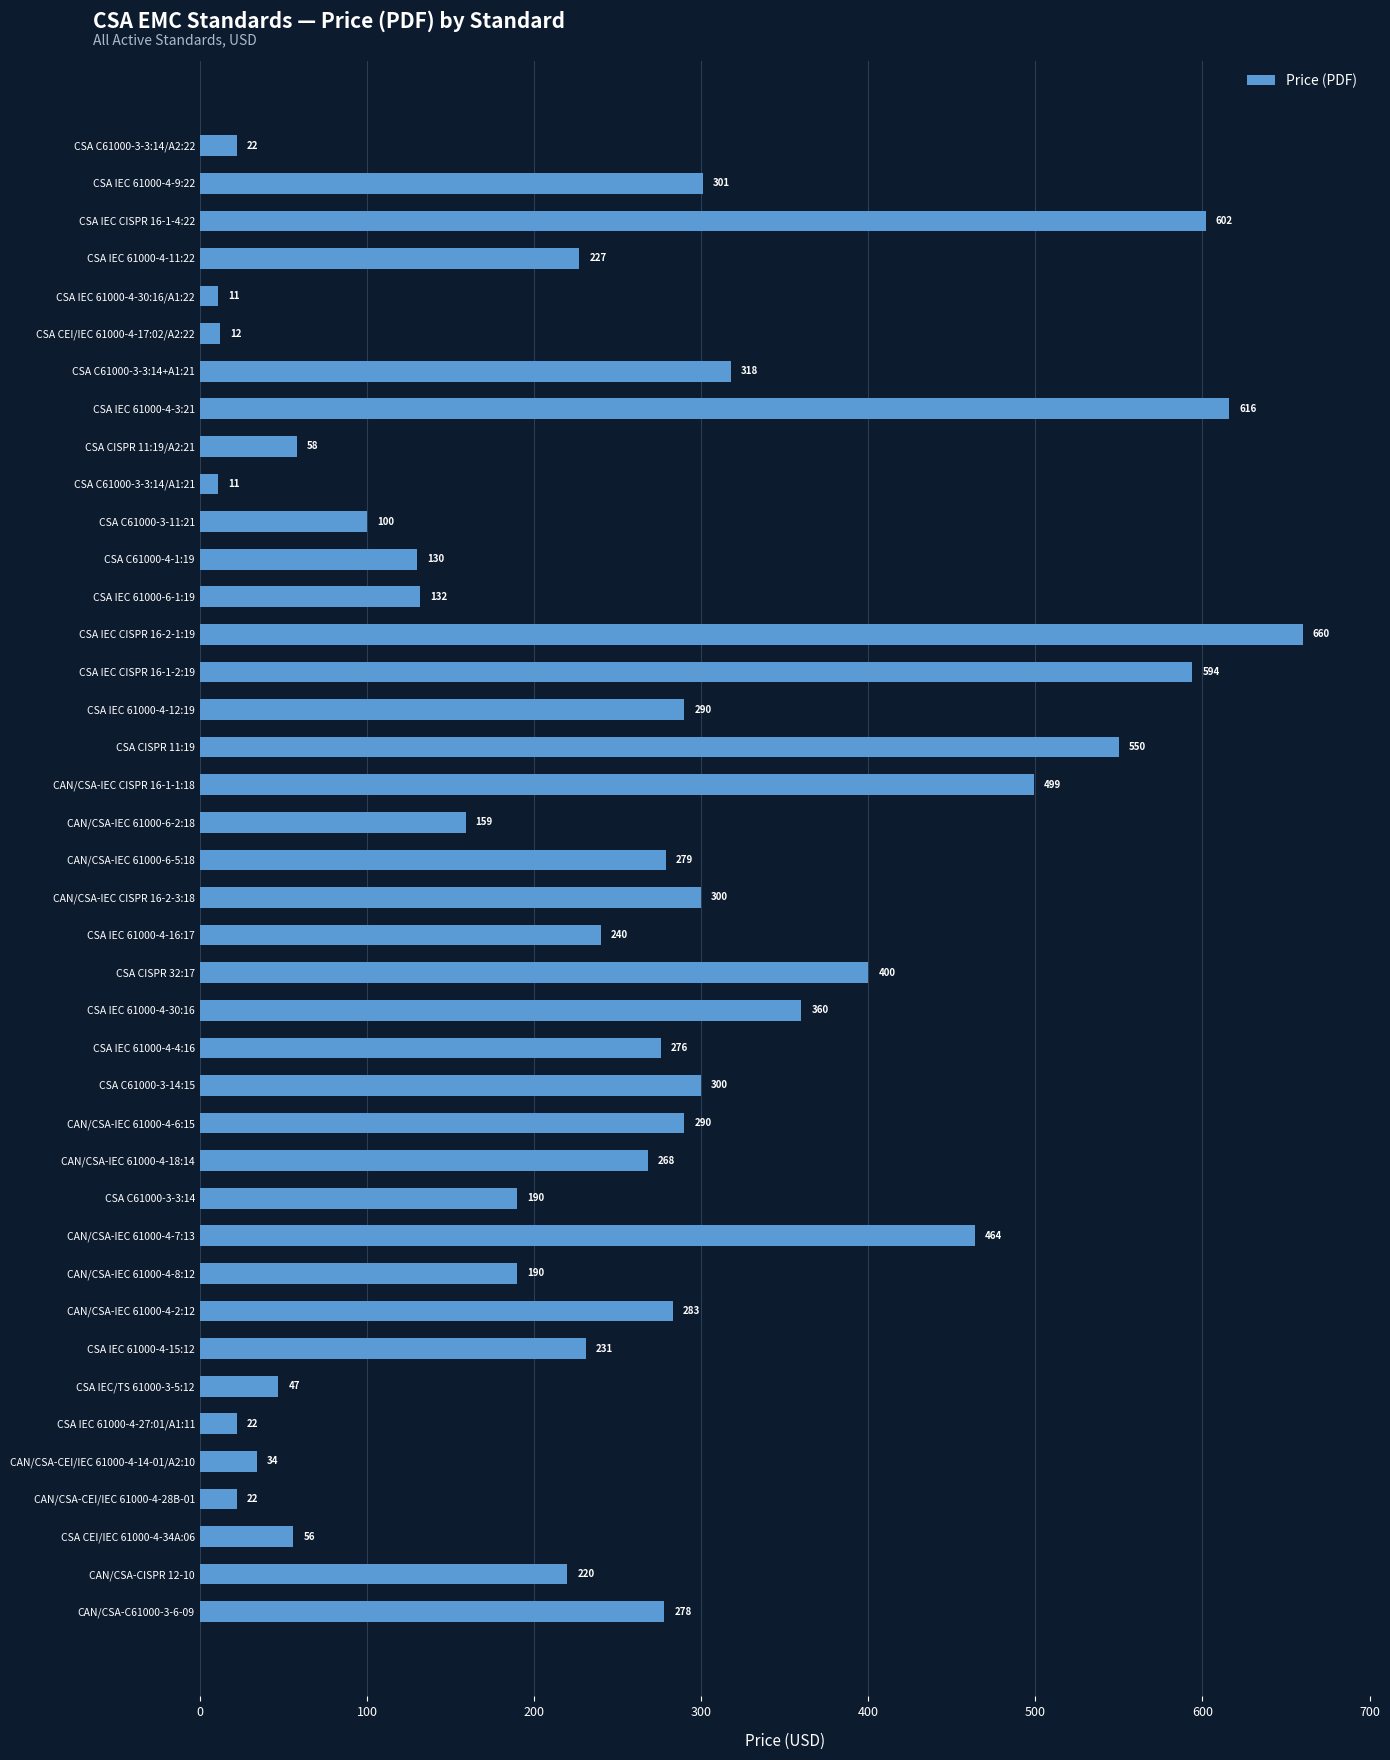

How many data points does each series have?

40